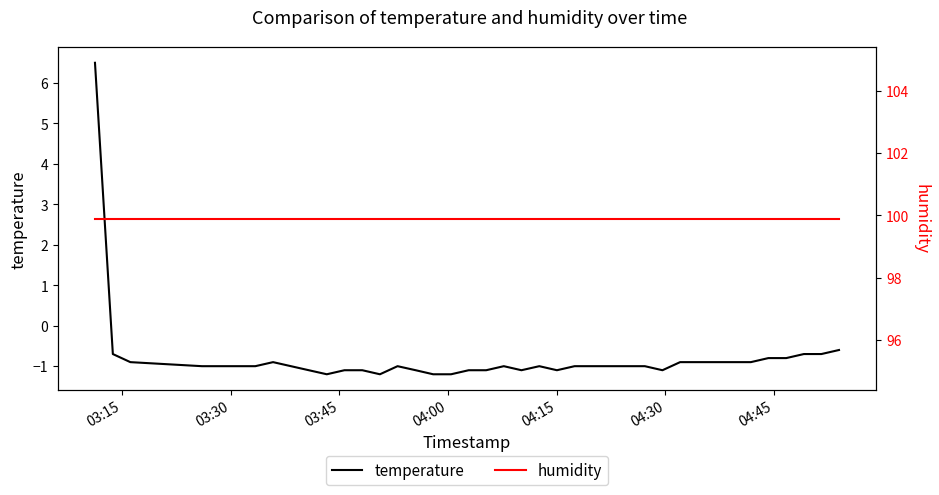

What is the lowest value of the temperature series?

-1.2